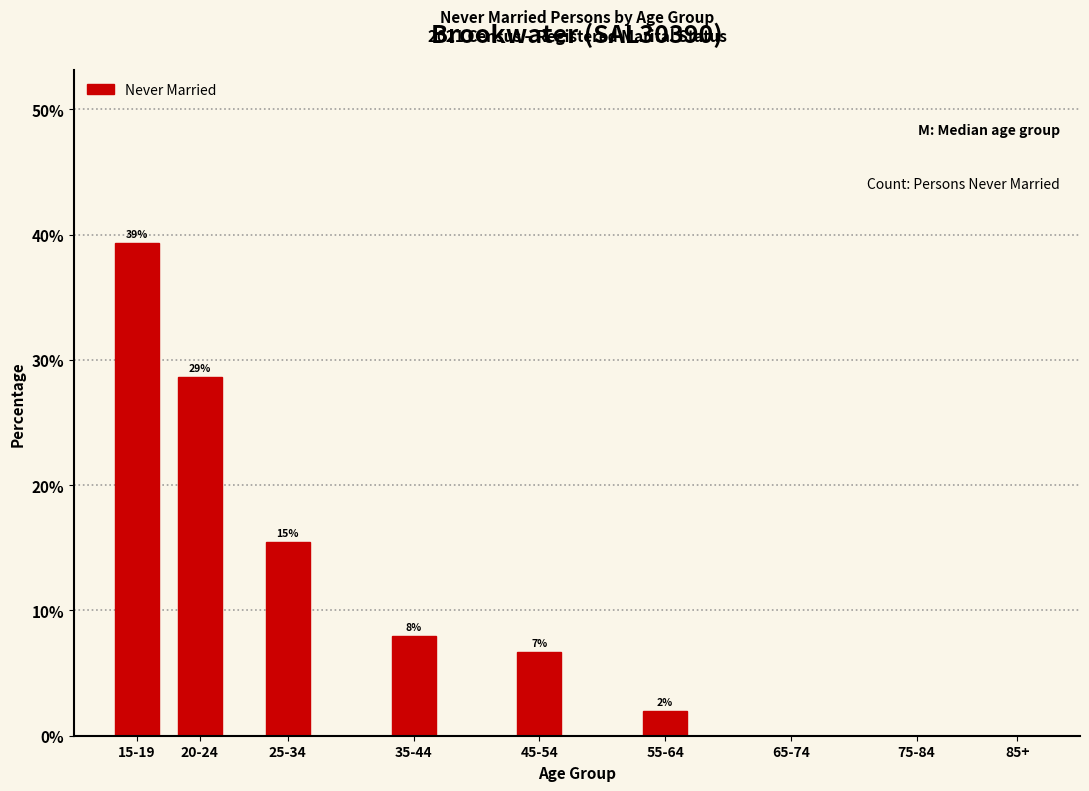

Are the bars horizontal?

No